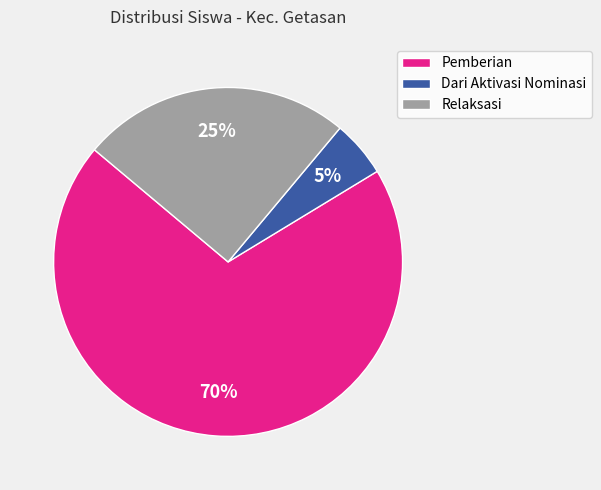

Which slice is the largest?

Pemberian